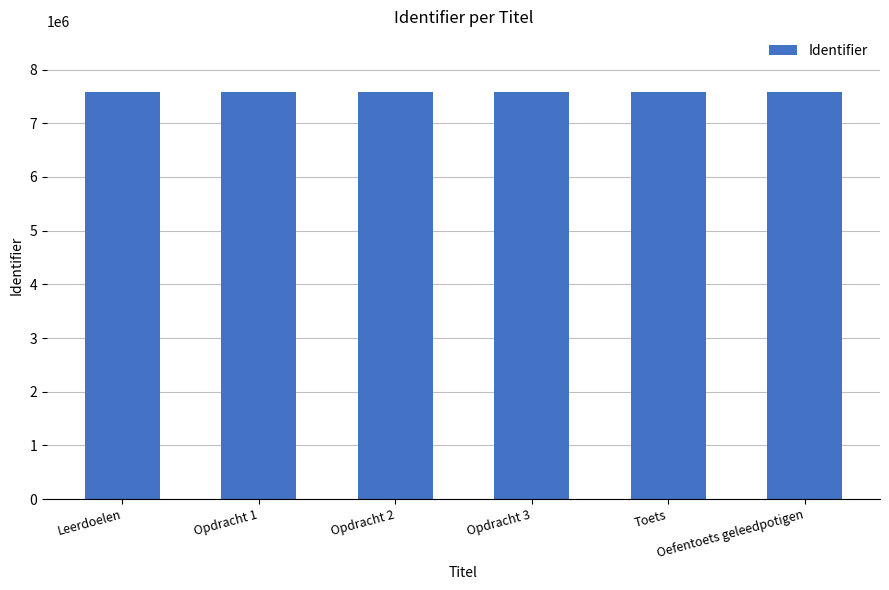

True or false: the data shows 2850985 at Opdracht 3.

False